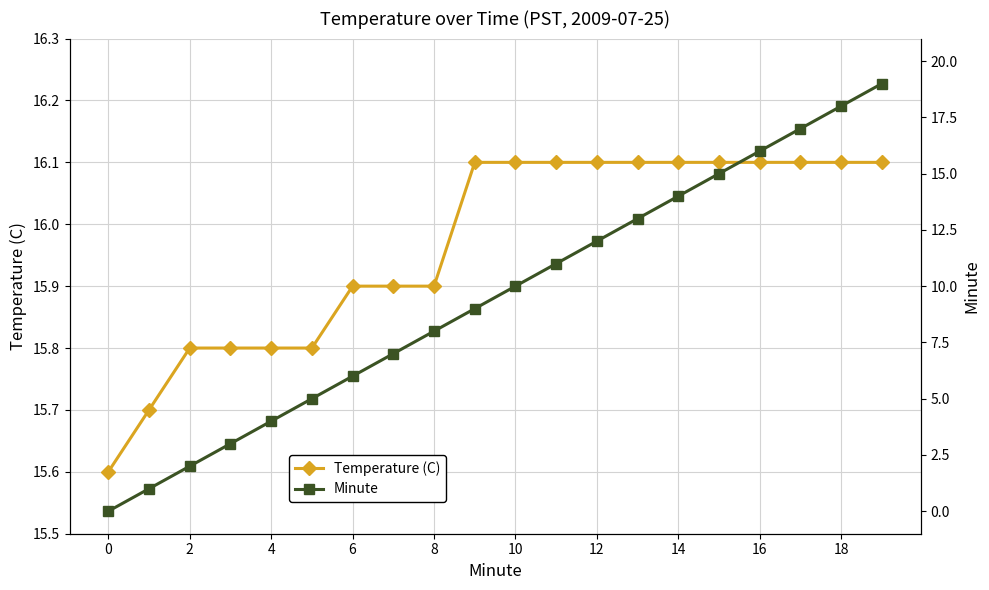

True or false: Minute has a value of 8.0 at 17.

False